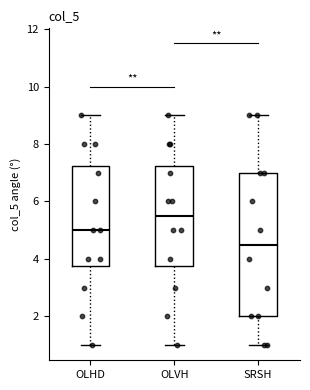

Which box is the tallest, from its lower edge to its upper edge?

SRSH